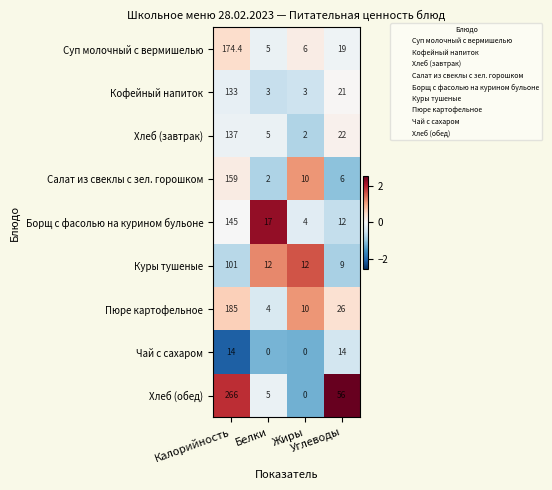

Which series has the largest total across all categories?

Хлеб (обед)